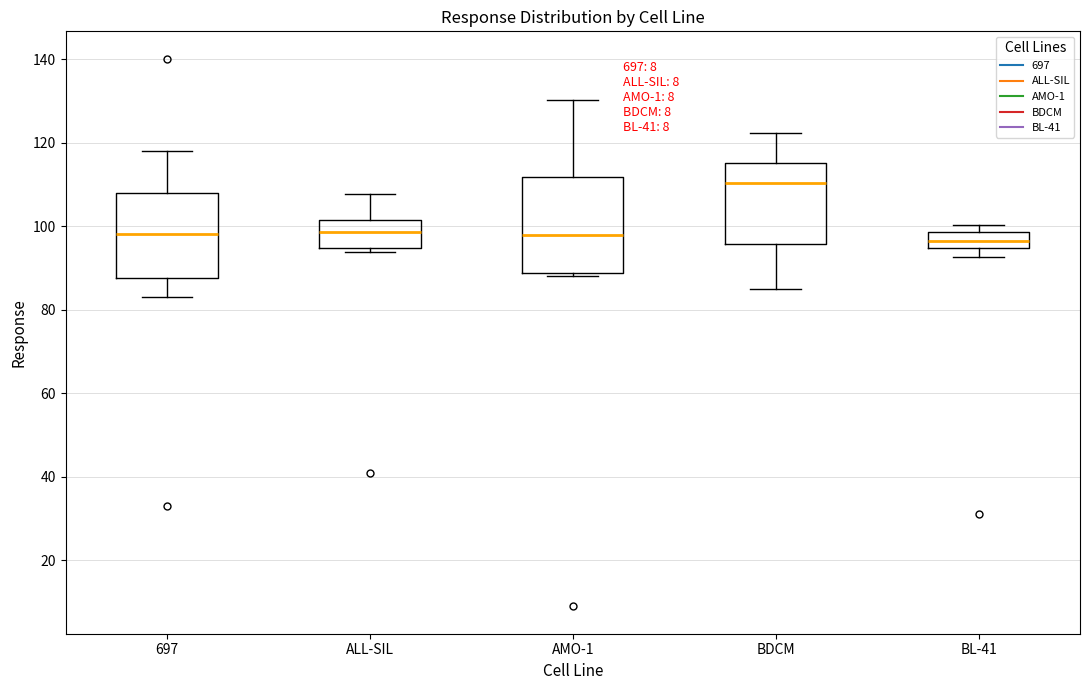

Reading left to right, read every box against the y-axis: the position of its median line, the range the box covers, and the ends of its whiskers. The values are not printed on the chart, so give them approximately, as read against the axis.

697: median 98, box 88 to 108, whiskers 84 to 118
ALL-SIL: median 98, box 94 to 102, whiskers 94 (just below the box's lower edge) to 108
AMO-1: median 98, box 88 to 112, whiskers 88 (just below the box's lower edge) to 130
BDCM: median 110, box 96 to 116, whiskers 86 to 122
BL-41: median 96, box 94 to 98, whiskers 92 to 100